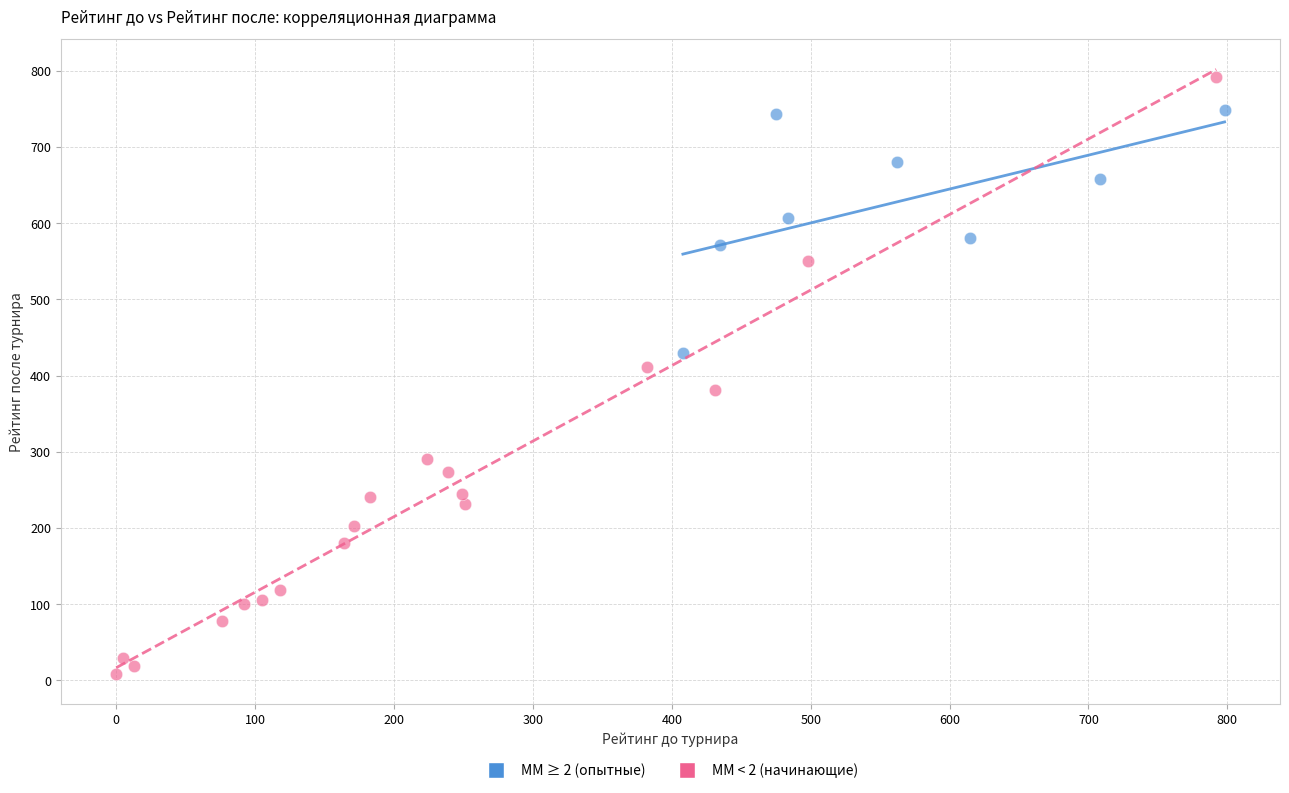

Which series reaches the maximum Y coordinate?

ММ < 2 (начинающие)